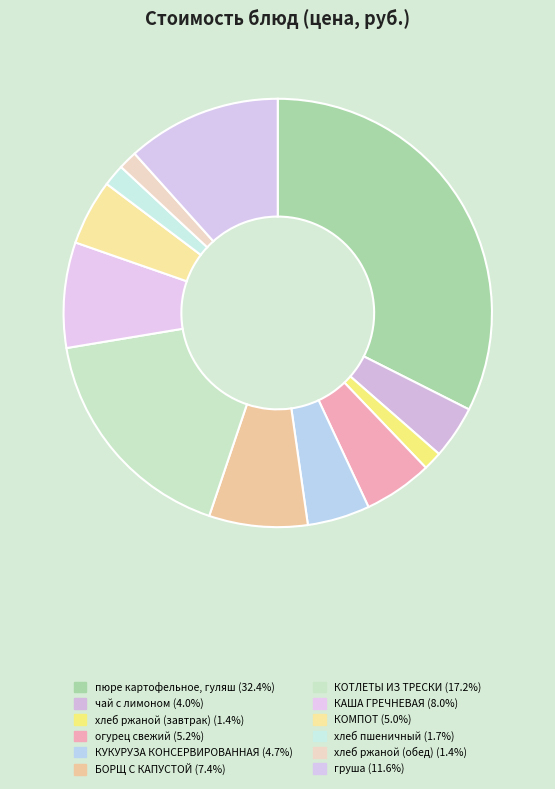

Count the number of slices in the pie.

12